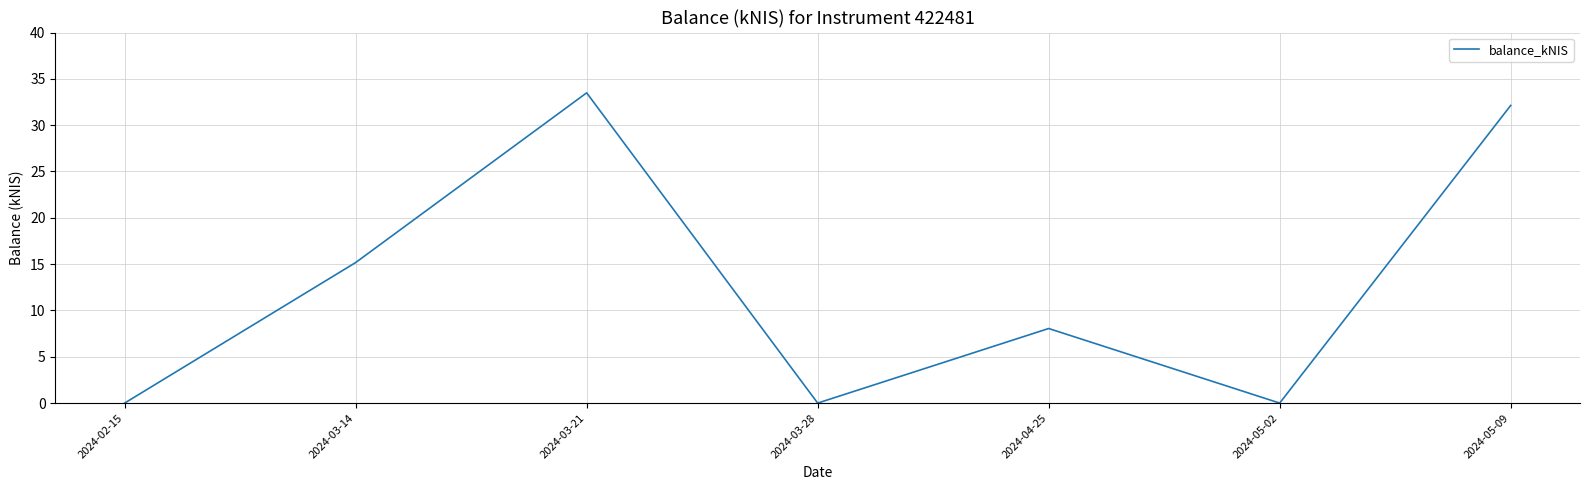

At which label does the data first exceed 8?

2024-03-14